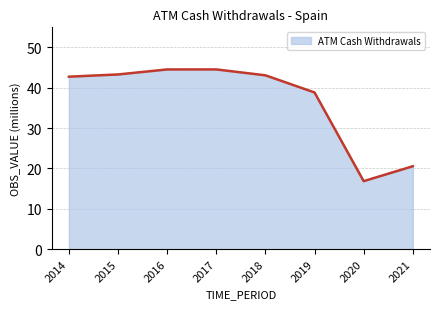

What is the change in value from 2014 to 2021?

-22.2